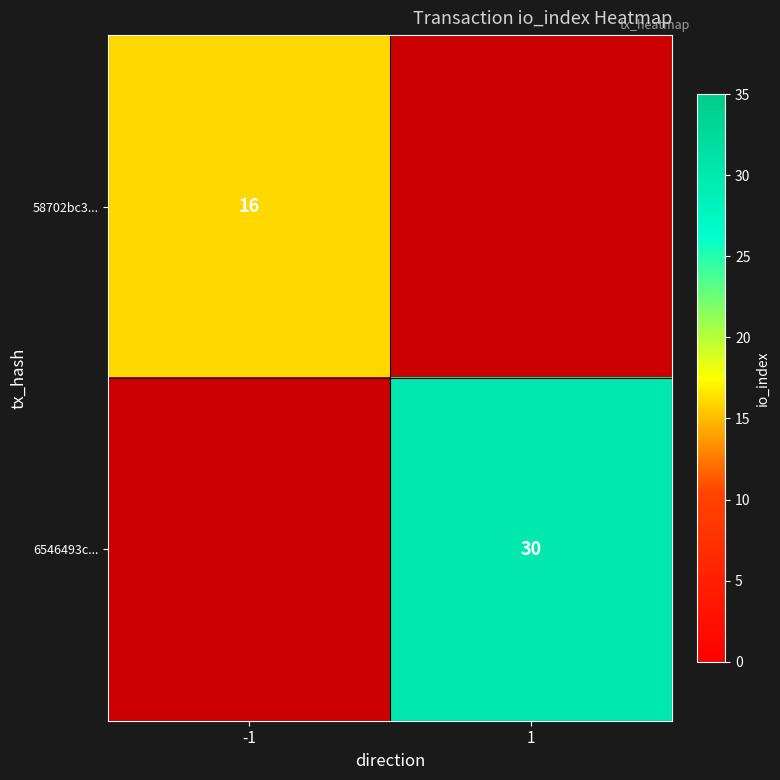

The value of 58702bc3... at -1 is 10. True or false?

False